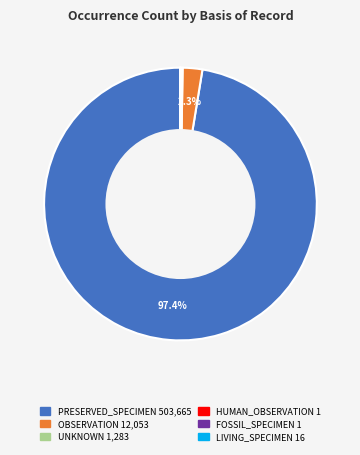

How much of the chart is everything except OBSERVATION?

97.7%